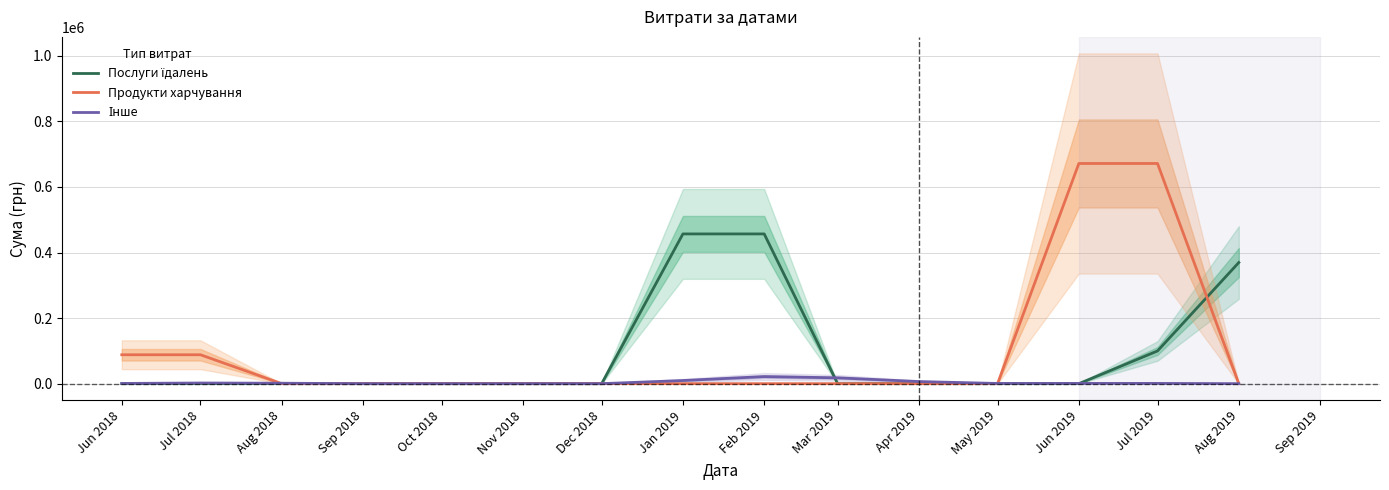

What is the difference between the highest and lowest values at Aug 2019?

369474.3